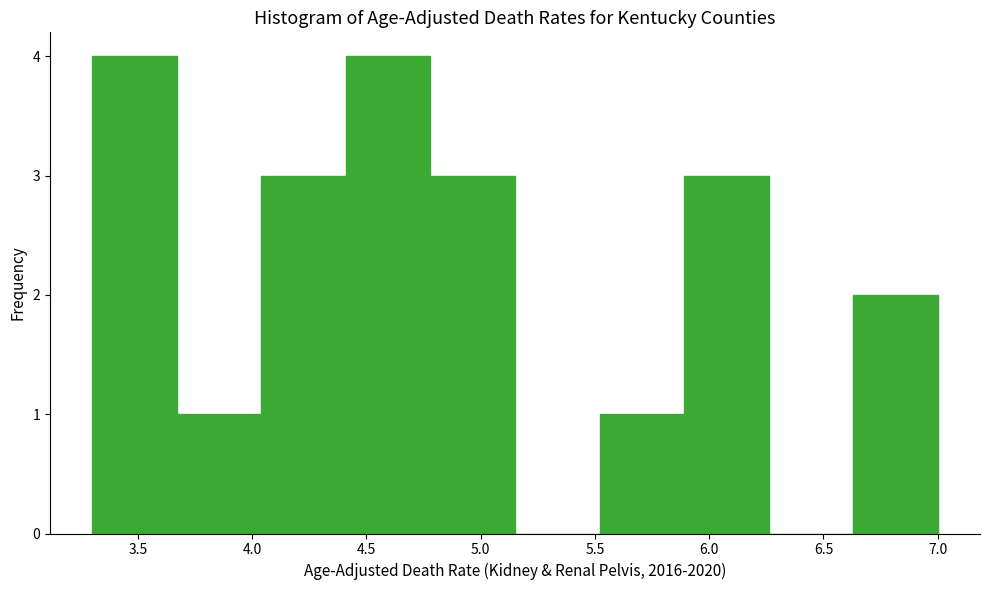

Reading left to right, list every bar in this chart as the range it spans on the x-axis followed by its height. Neither the bar edges nor the heights are printed on the chart, so give them approximately, as read against the axes.

3.30 to 3.67: 4
3.67 to 4.04: 1
4.04 to 4.41: 3
4.41 to 4.78: 4
4.78 to 5.15: 3
5.15 to 5.52: 0
5.52 to 5.89: 1
5.89 to 6.26: 3
6.26 to 6.63: 0
6.63 to 7.00: 2